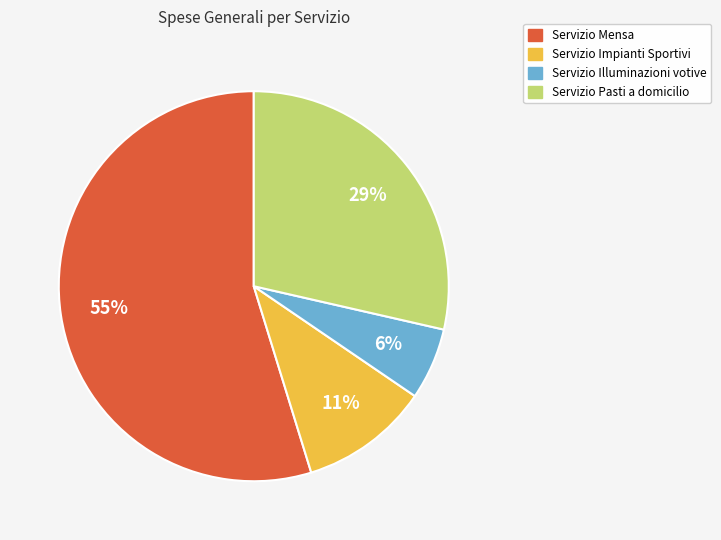

Which category accounts for the majority?

Servizio Mensa